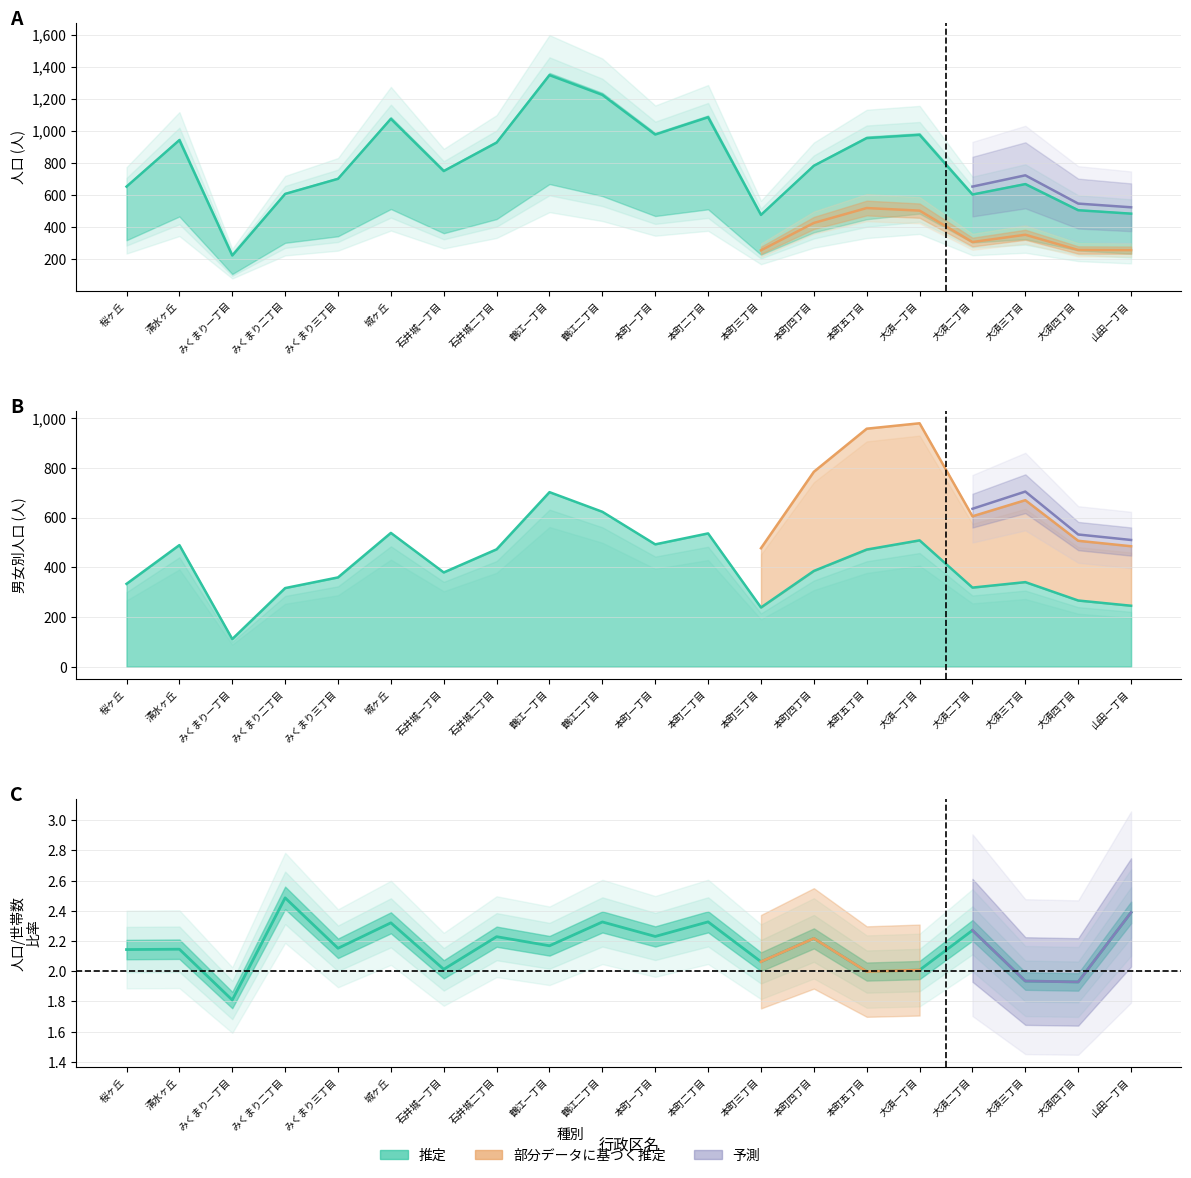

What is the total value across all series at 大須一丁目?

1481.9